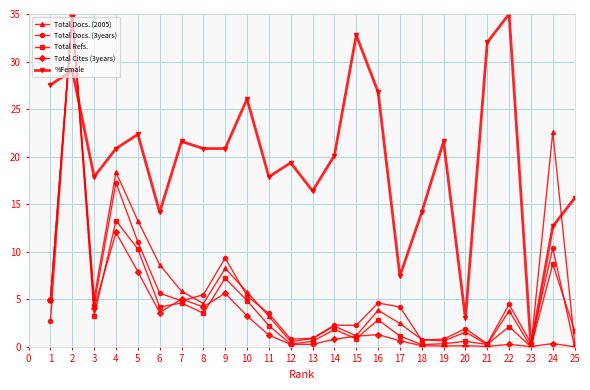

At which label does %Female reach its peak?

22